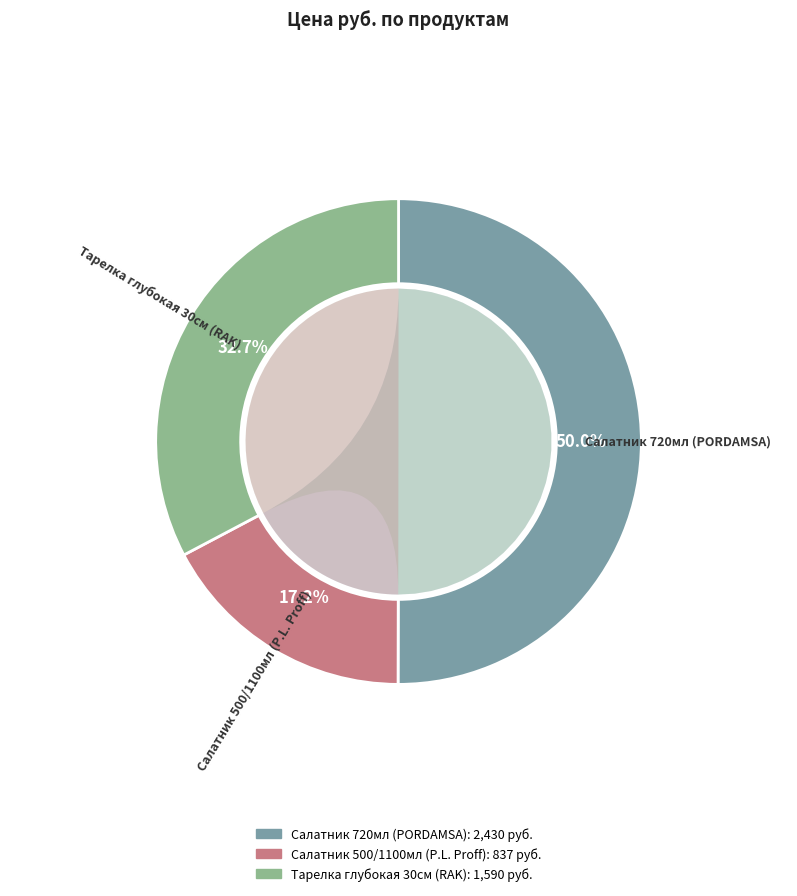

The 477 slice represents 47% of the pie. True or false?

False